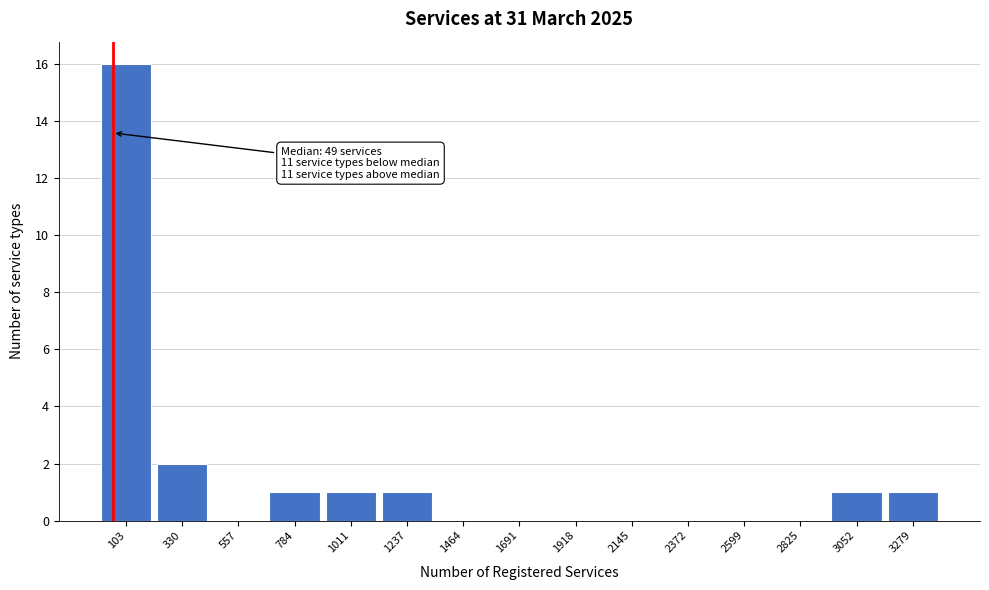

Over which range of the x-axis is the bar tallest?

0 to 250